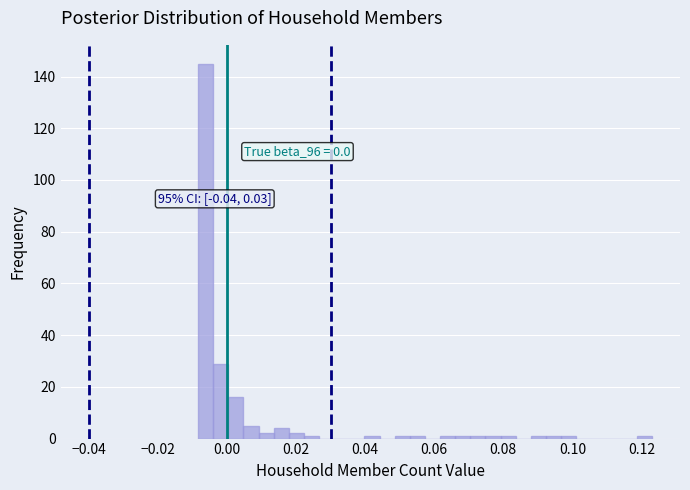

Around what value on the x-axis is the tallest bar? Give the approximate position of its centre, as read against the axis.

-0.006